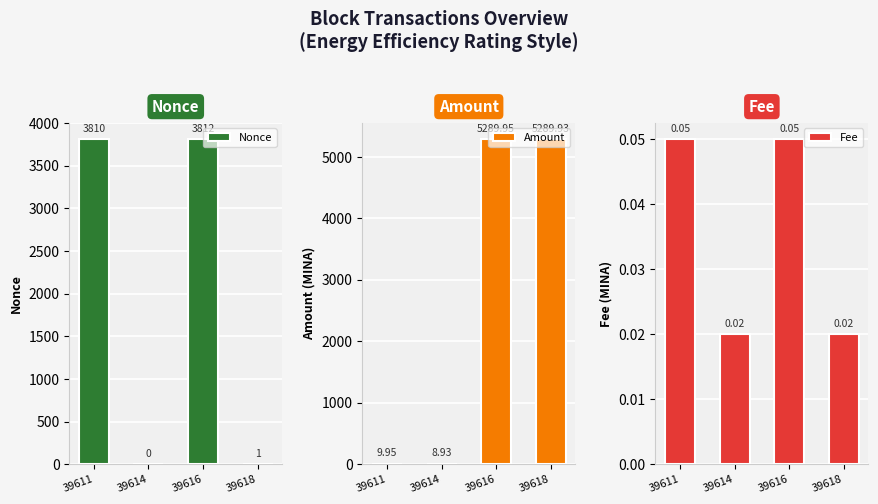

What is the difference between the Amount values at 39611 and 39618?

5280.0